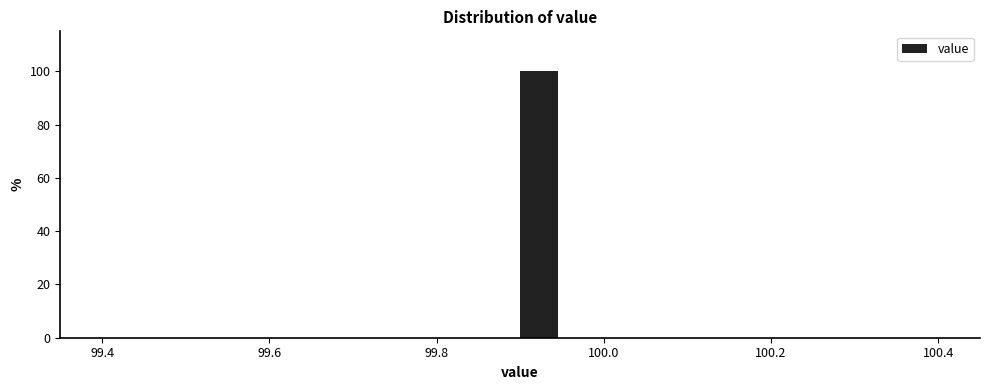

Read against the x-axis, roughly where is the centre of the tallest bar?

99.92